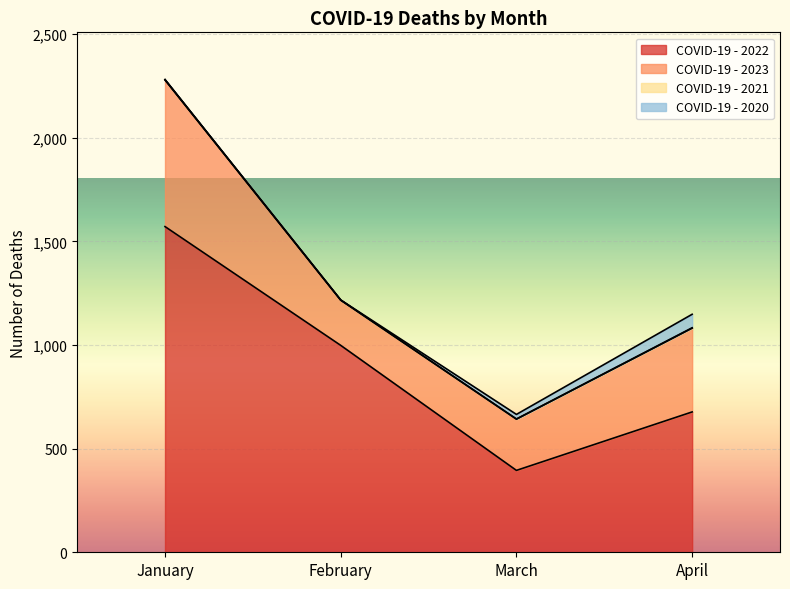

What is the total value across all series at February?

1217